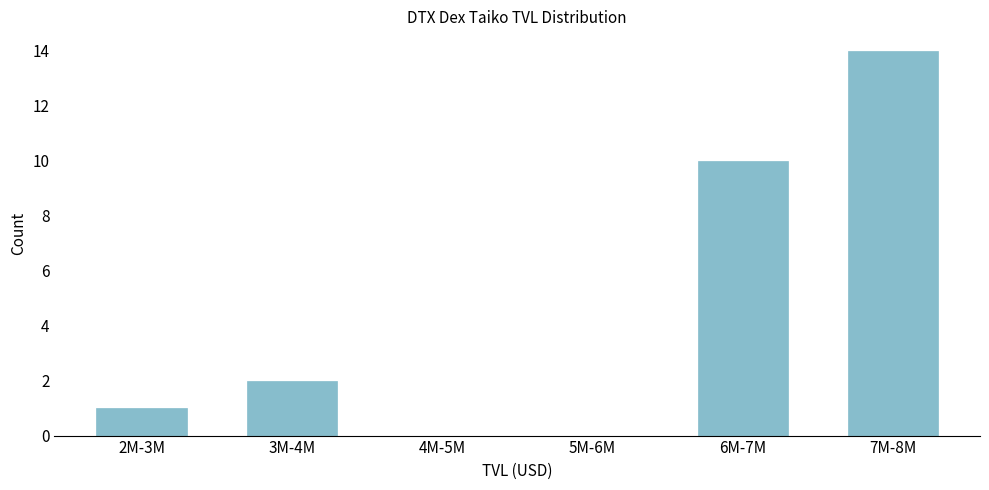

Reading left to right, what are all the values shown in this chart?

2M-3M=1	3M-4M=2	4M-5M=0	5M-6M=0	6M-7M=10	7M-8M=14